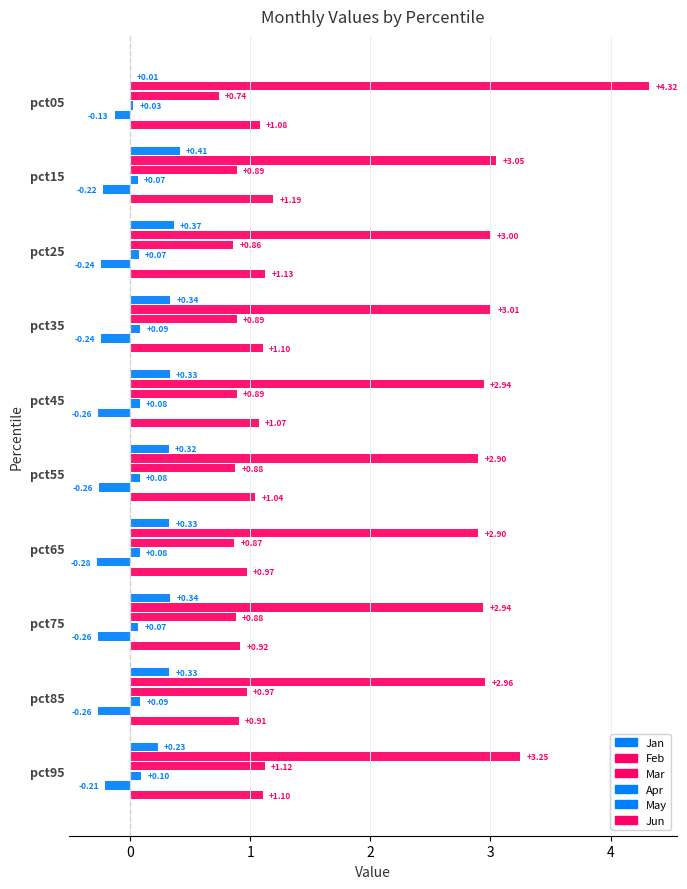

Count the Apr values in the range 0 to 1.

10